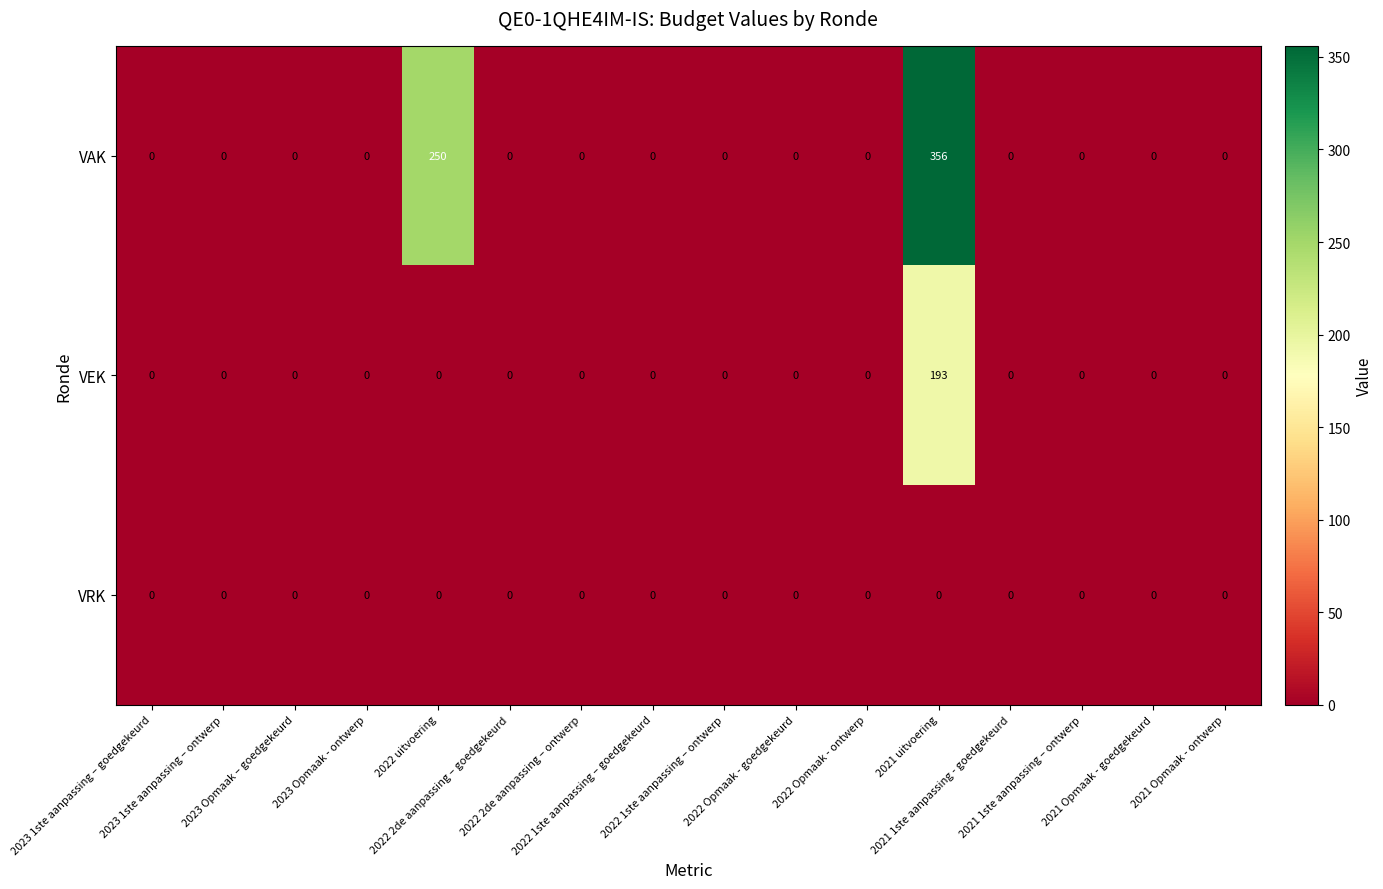

Rank the series by their maximum value, from lowest to highest.

VRK, VEK, VAK